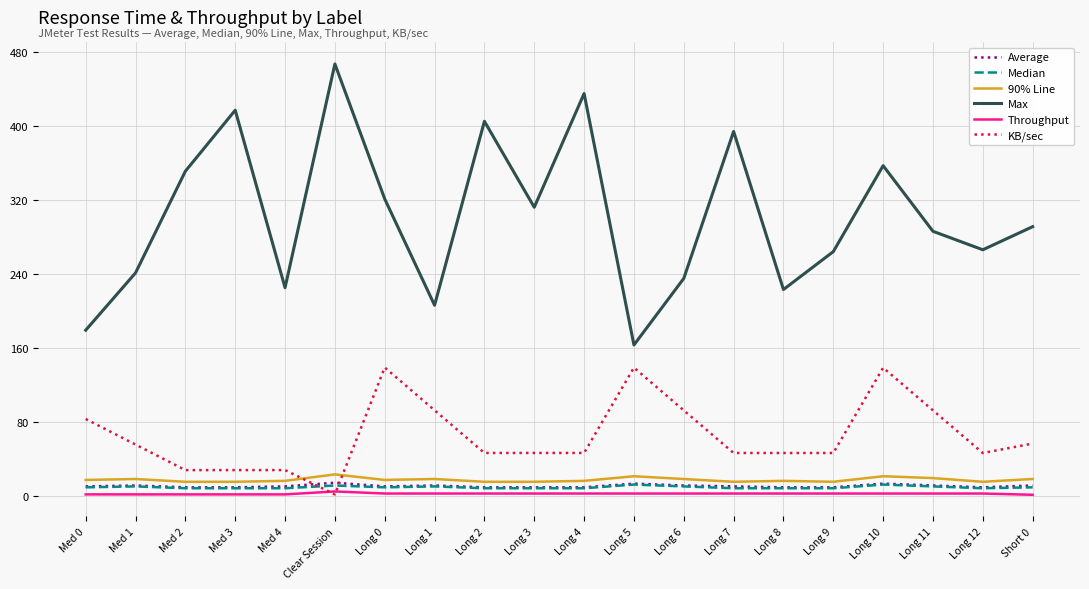

Which series has the widest spread of values?

Max